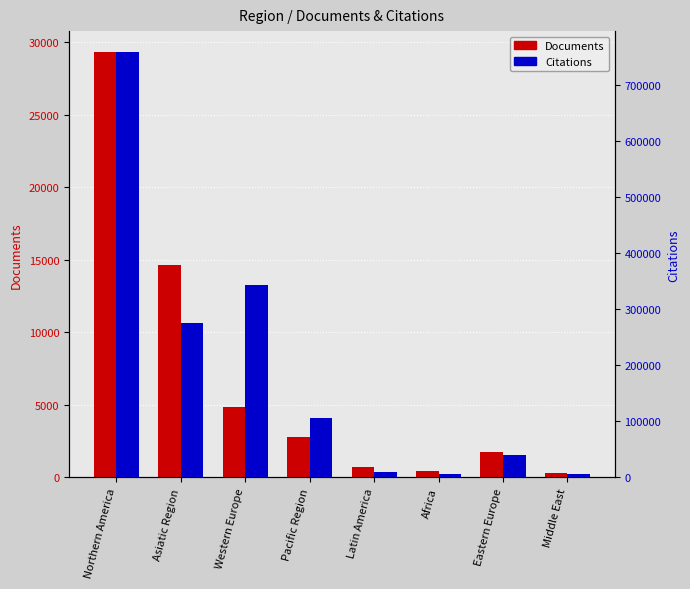

What is the highest value of the Citations series?

758641